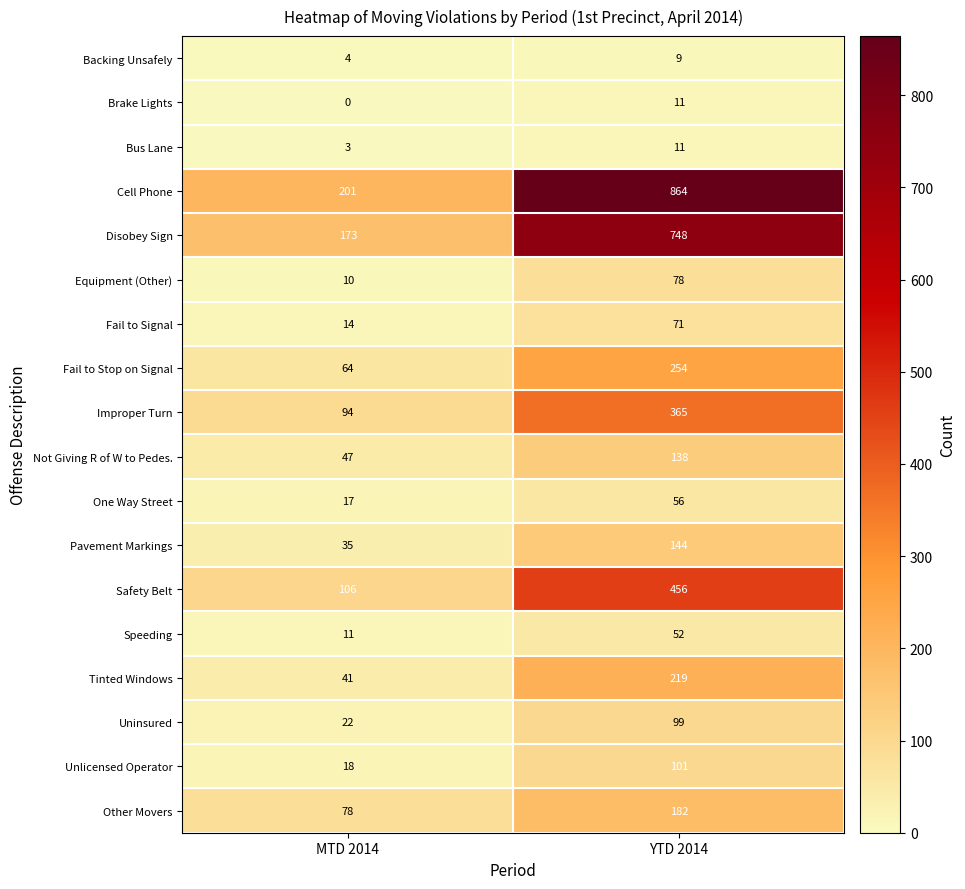

Is it true that Not Giving R of W to Pedes. equals 47 at MTD 2014?

True